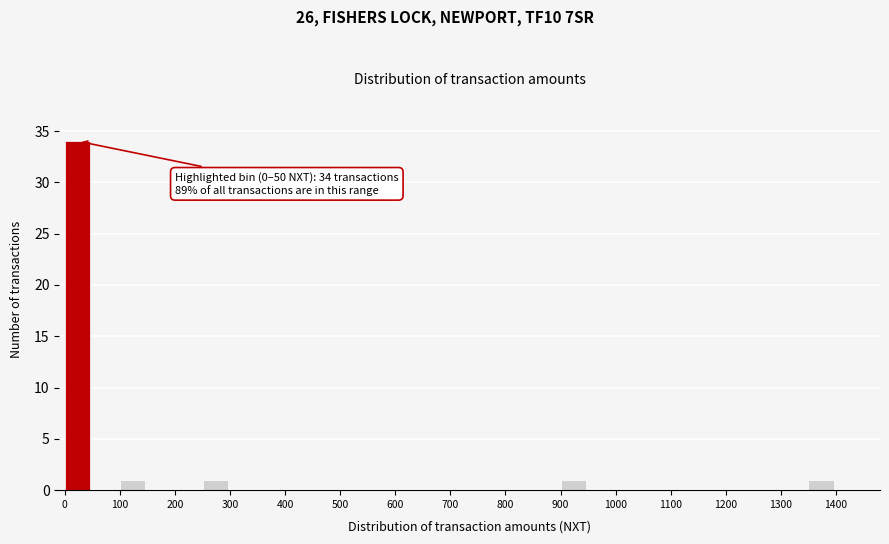

Which range on the x-axis has the tallest bar?

0 to 50